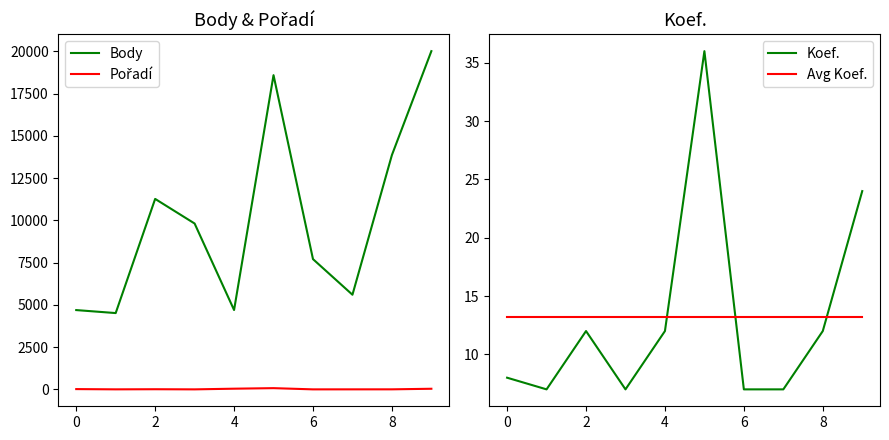

The value of Body at 8 is 4646. True or false?

False